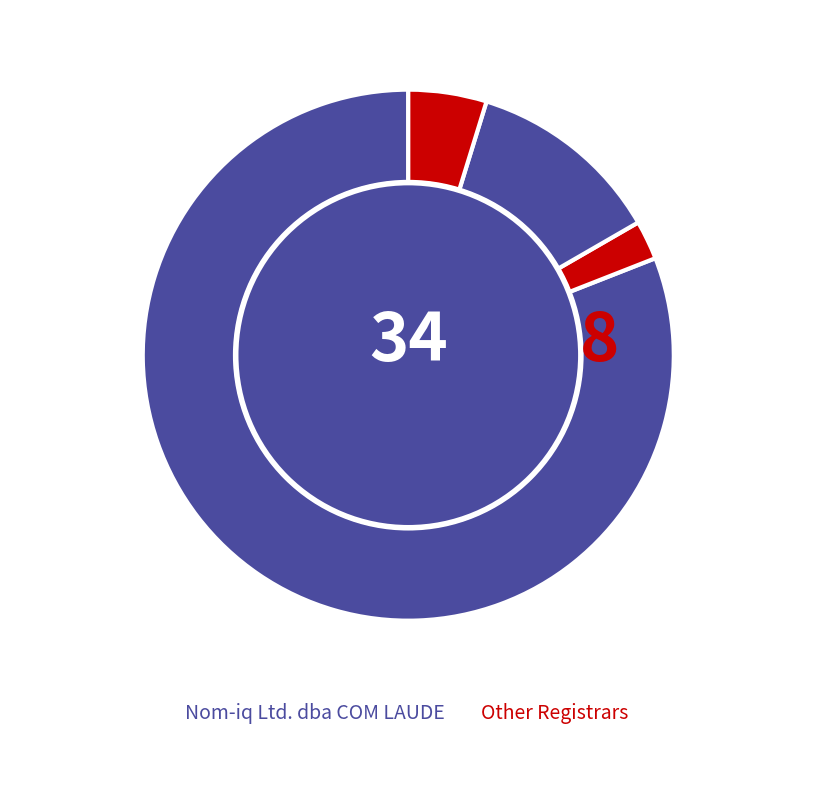

Count the number of slices in the pie.

4